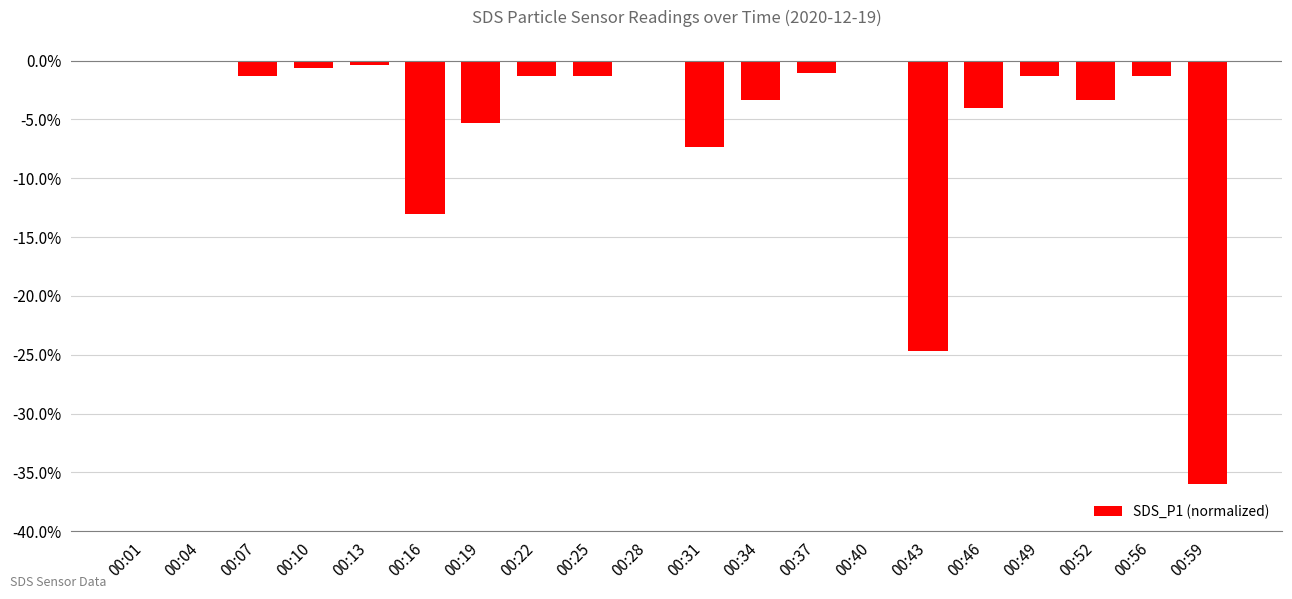

Where is the data nearest to the value -18?

00:16